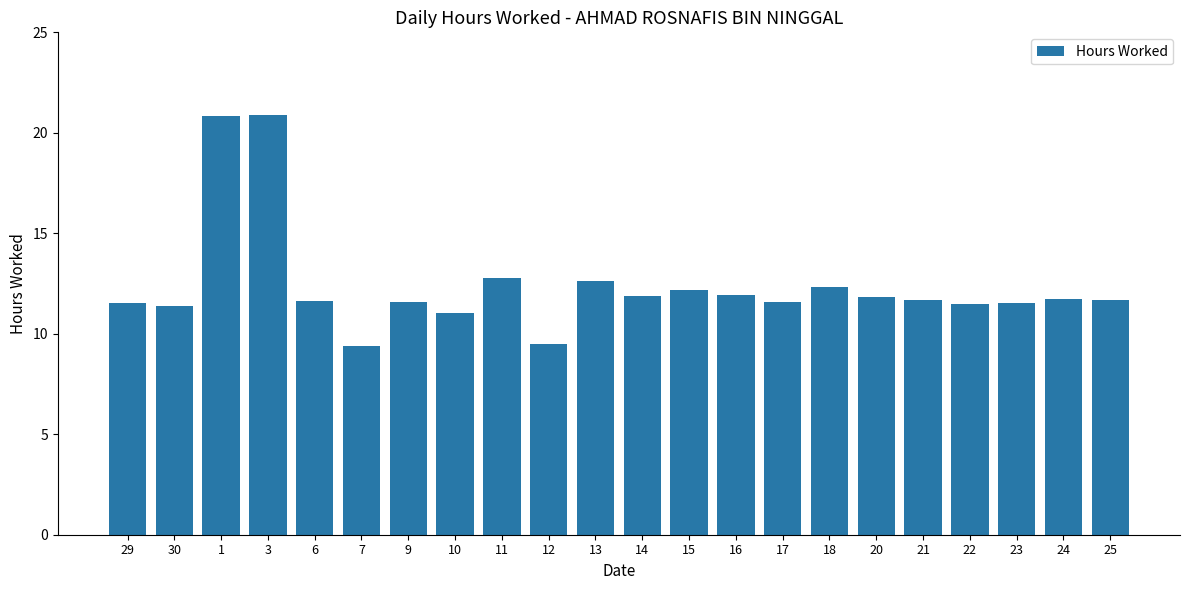

The value at 22 is 18.4. True or false?

False